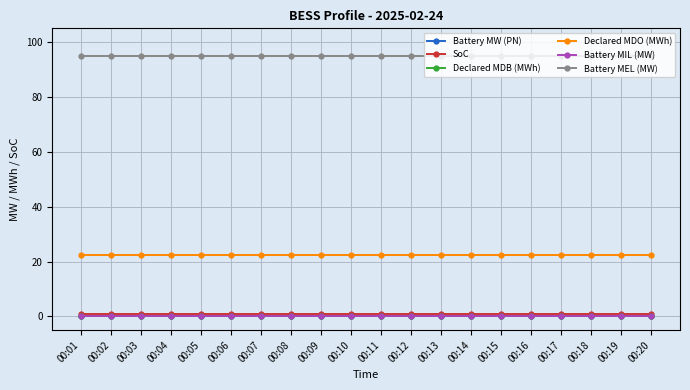

Does the chart display data point markers on the line(s)?

Yes